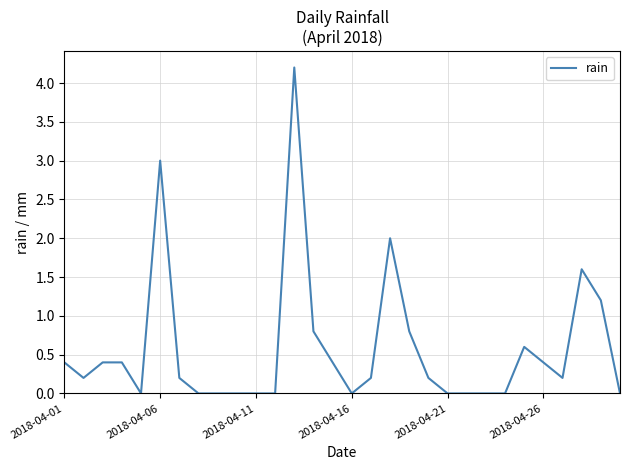

What is the difference between the maximum and minimum values?

4.2